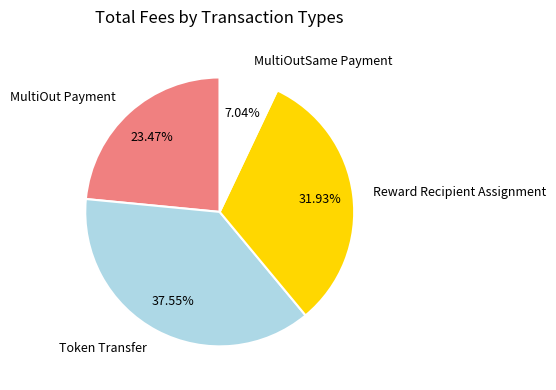

The MultiOutSame Payment slice represents 22% of the pie. True or false?

False